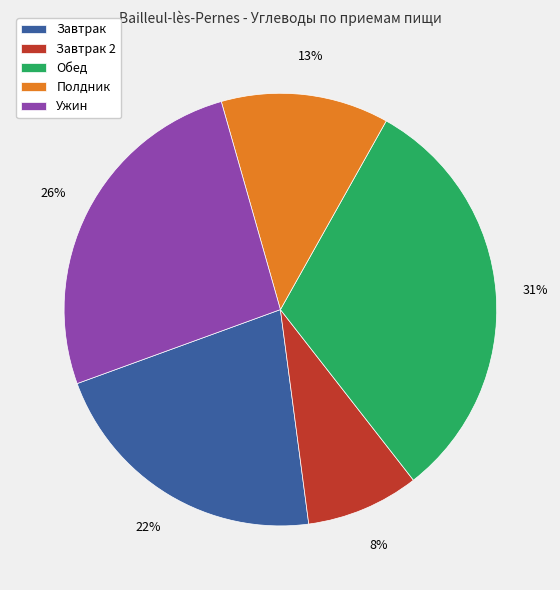

To the nearest percent, what is the average slice percentage?

20%